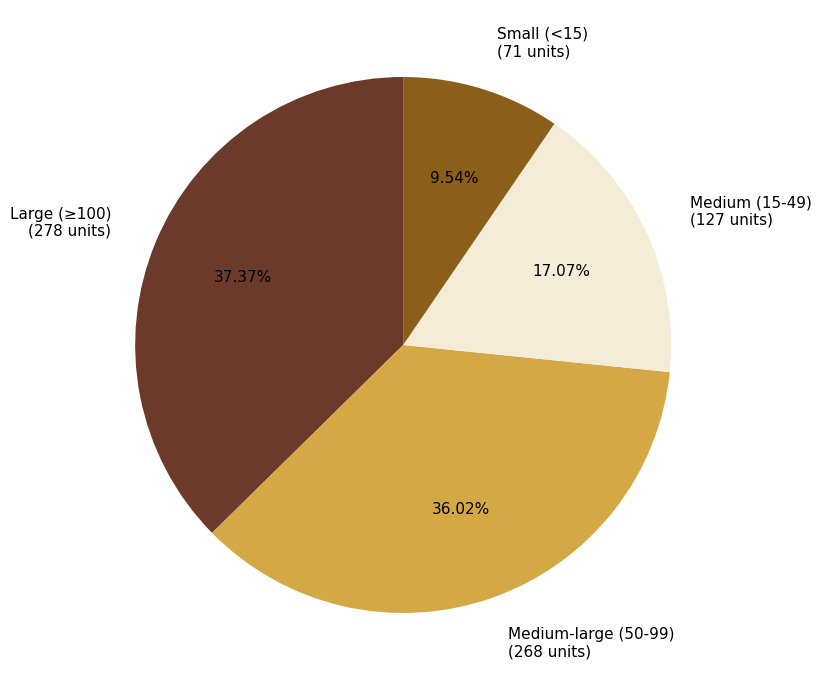

To the nearest percent, what is the difference between the largest and smallest slice percentages?

28%